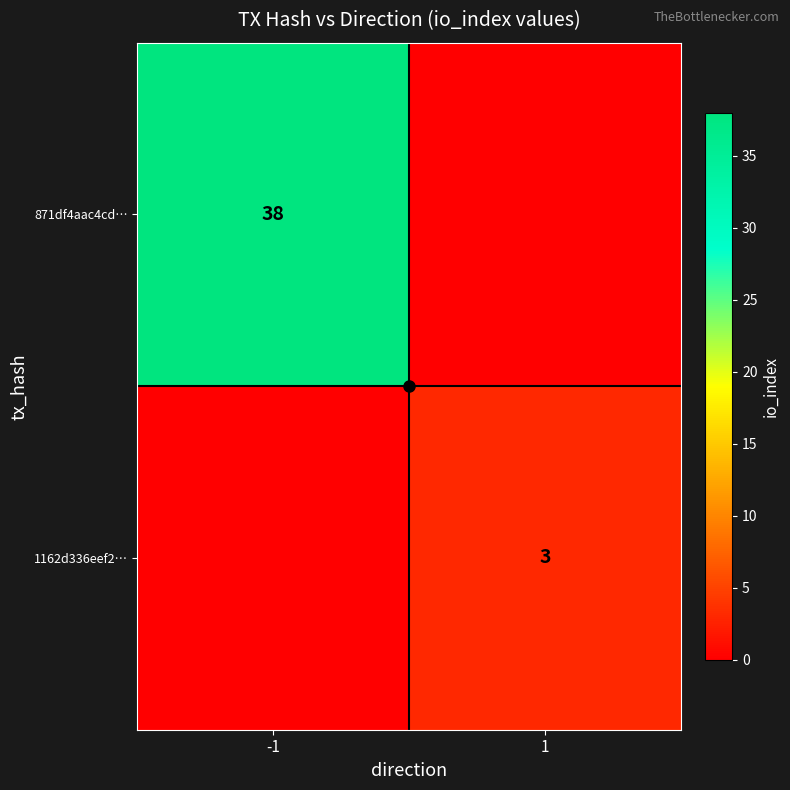

Is it true that 1162d336eef2… equals 3 at 1?

True